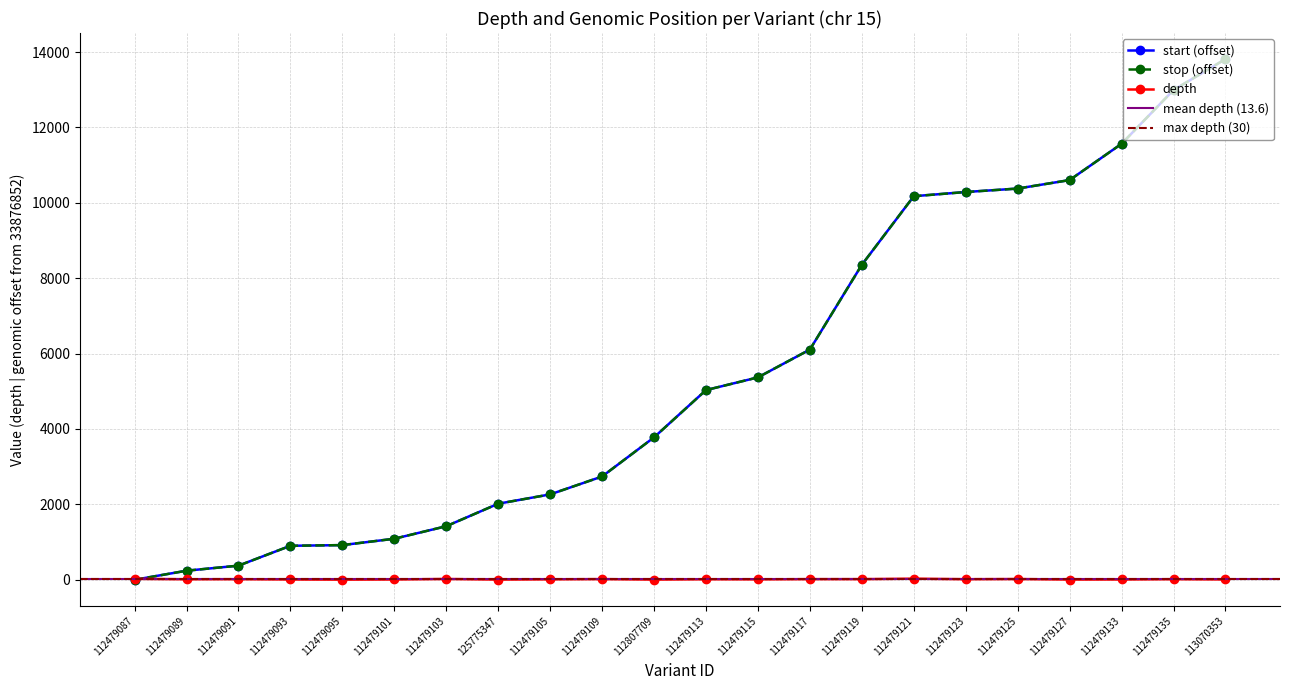

Which label corresponds to the largest value in the chart?

113070353